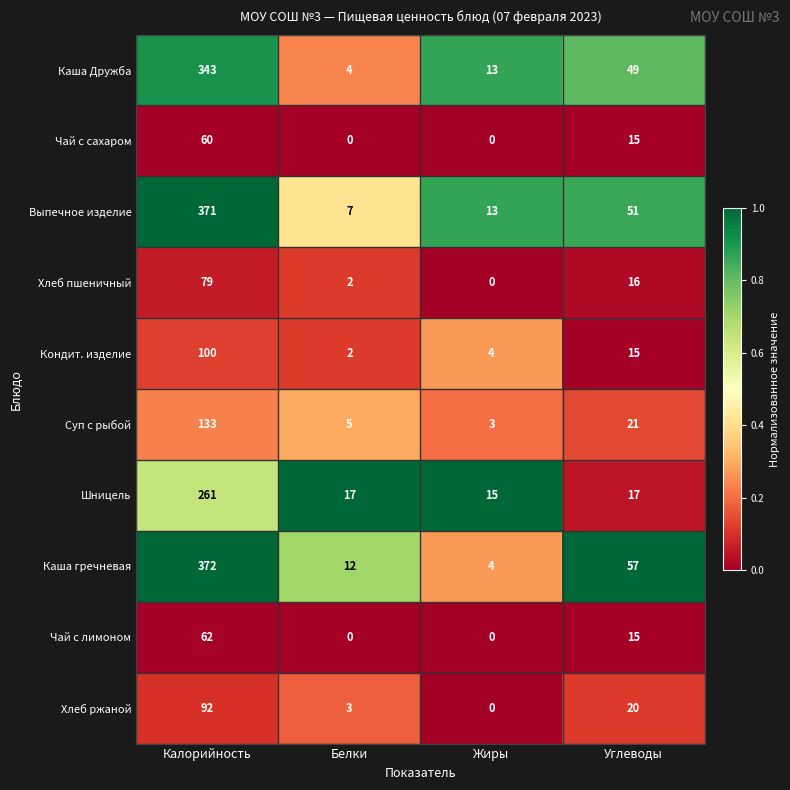

How many categories are shown in the chart?

4